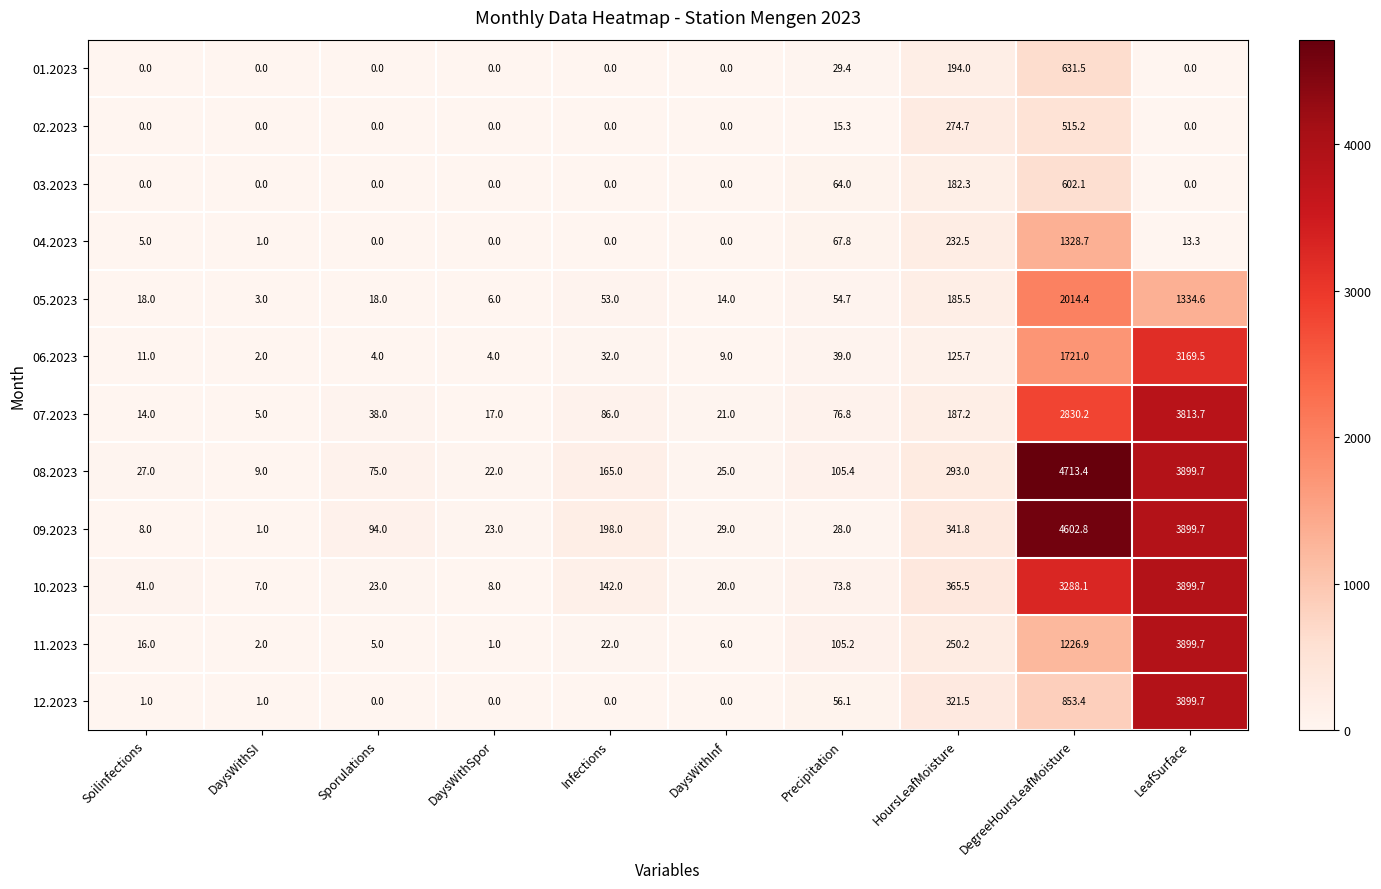

What is the sum of the 09.2023 values at Soilinfections and LeafSurface?

3907.7